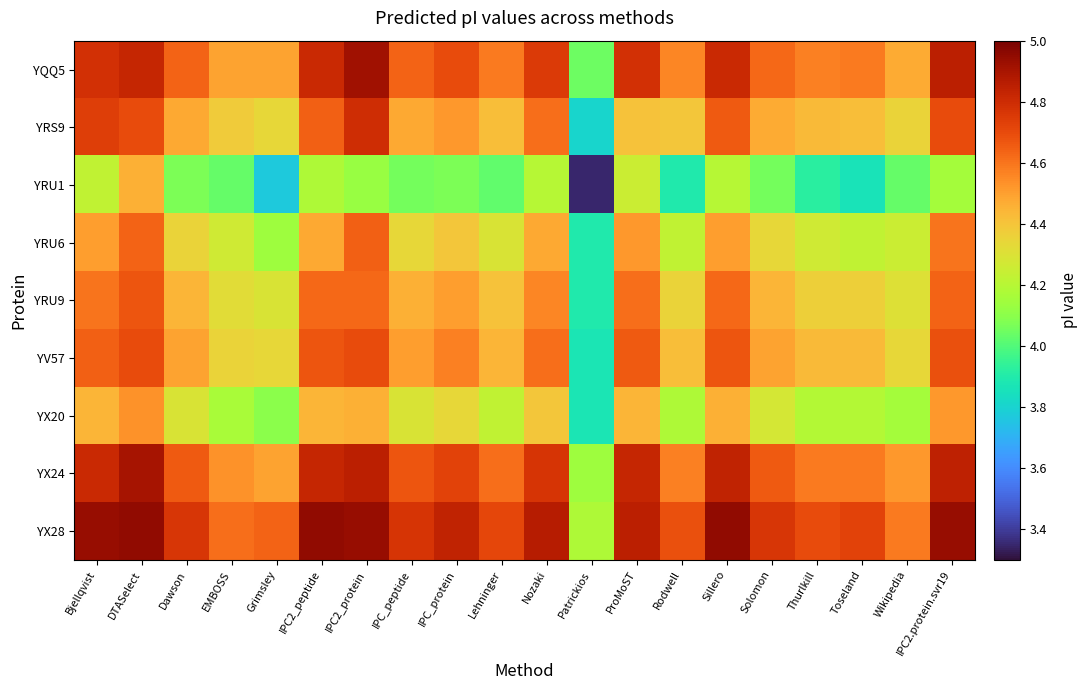

What is the total value across all series at IPC2.protein.svr19?

41.9